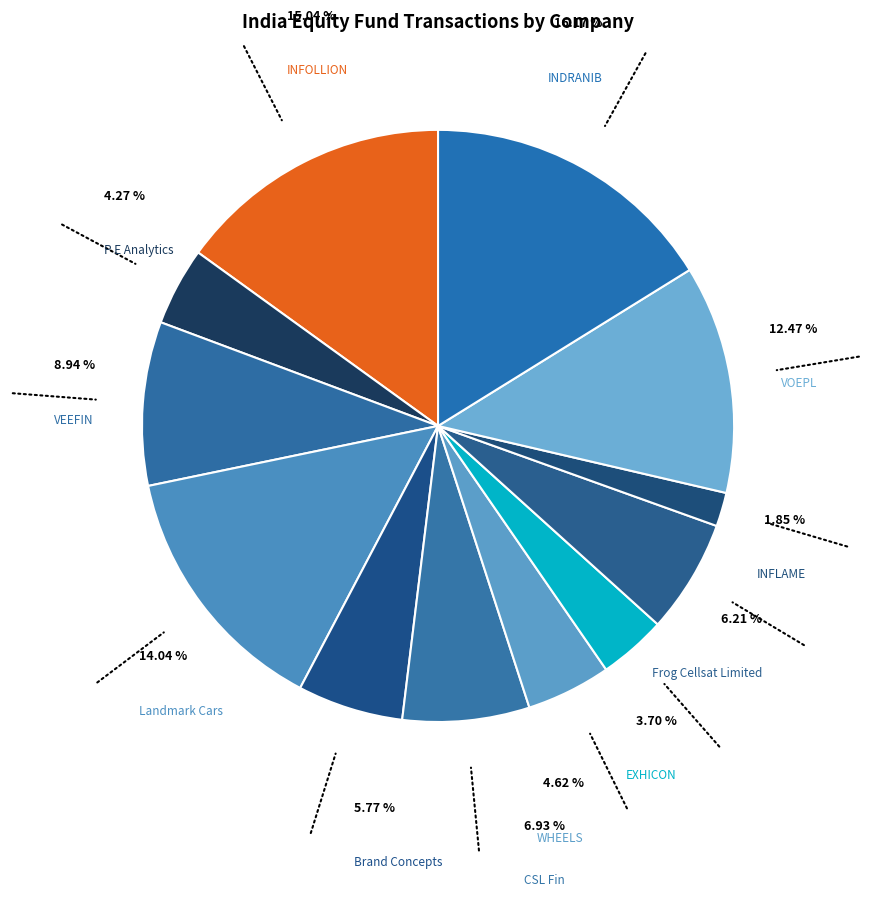

Count the number of slices in the pie.

12